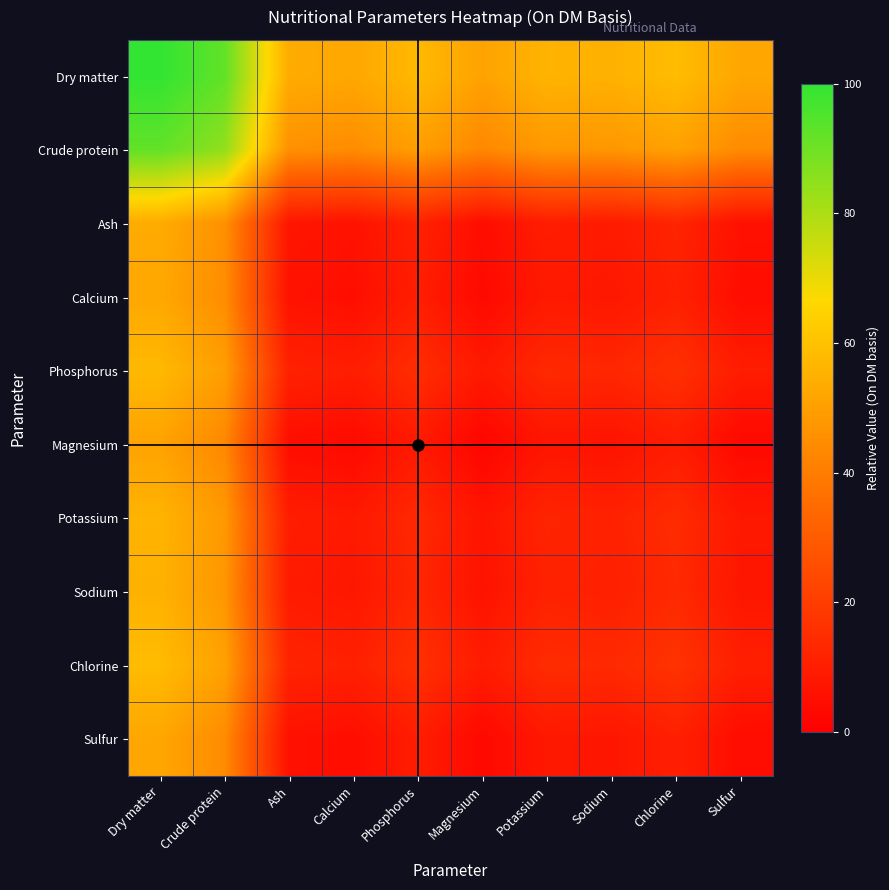

What is the spread (max minus min) of values at Phosphorus?

49.0